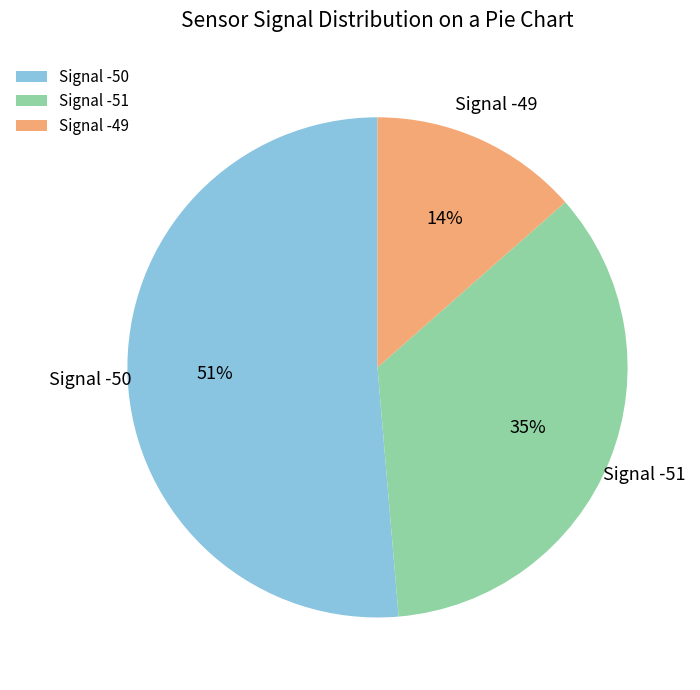

How many segments does this pie chart have?

3